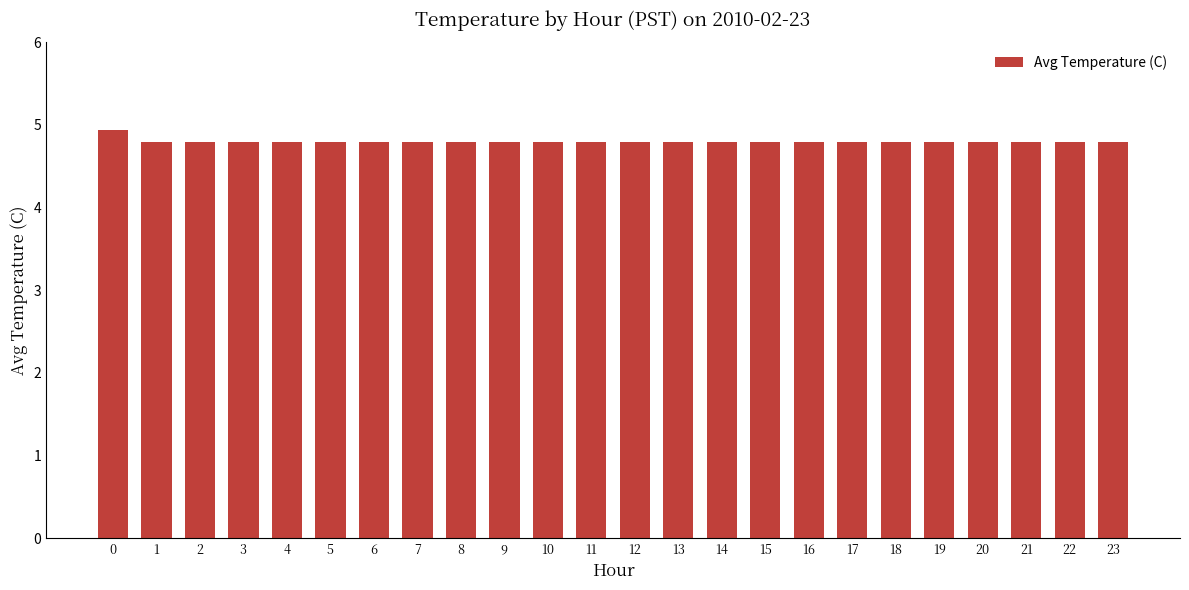

What is the greatest value displayed?

4.9